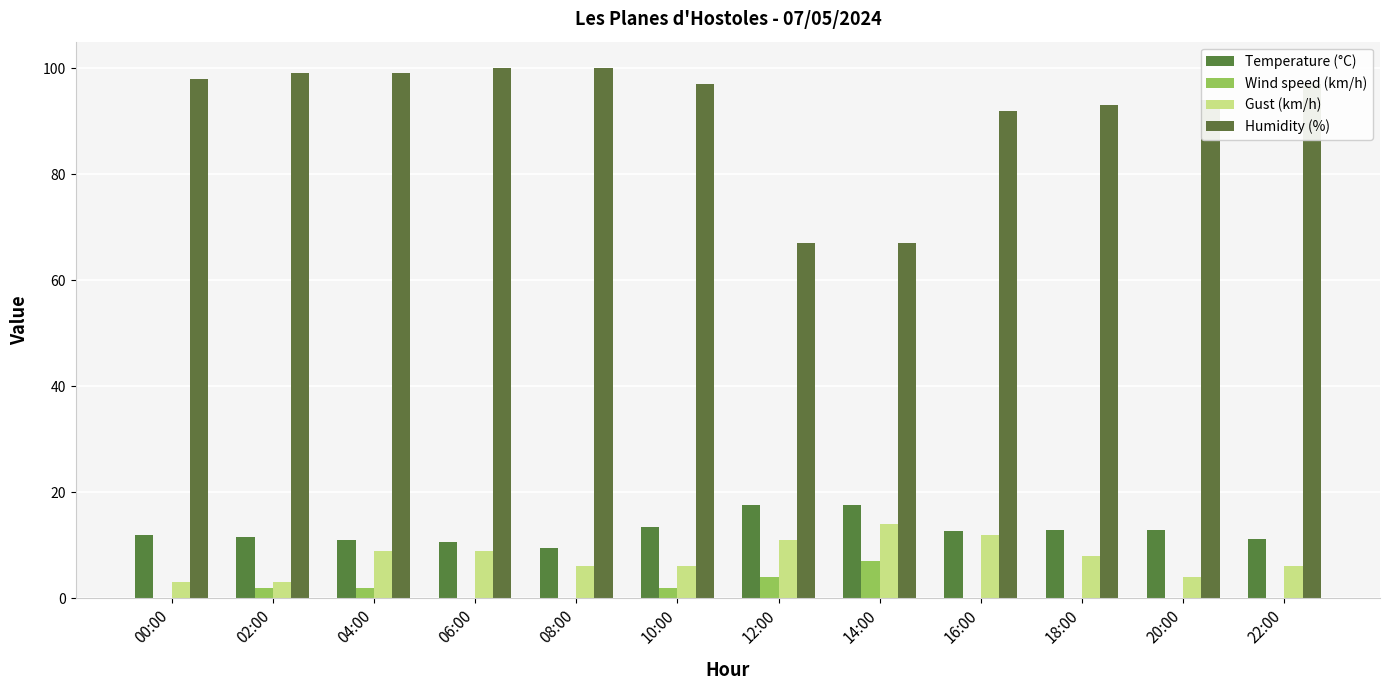

Which has a higher value, 08:00 or 06:00?

06:00